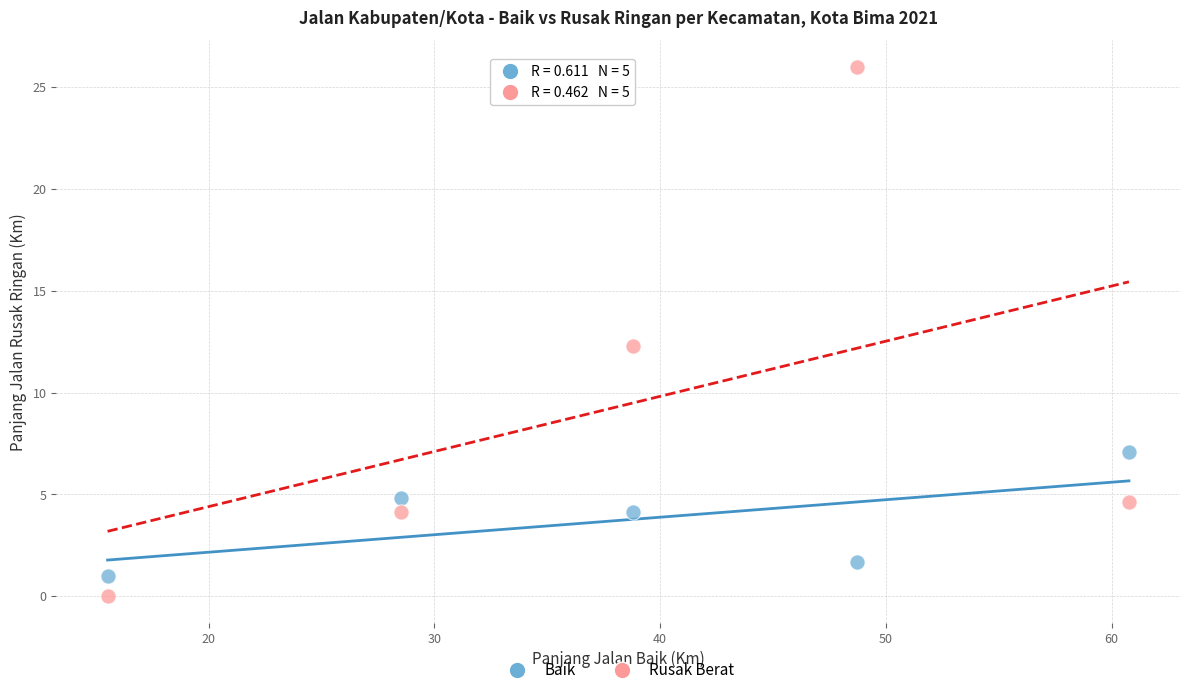

Which series contains the highest Y value?

Rusak Berat